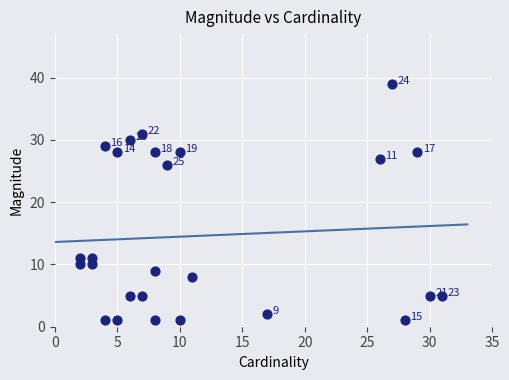

What is the range of X values (max minus min)?

29